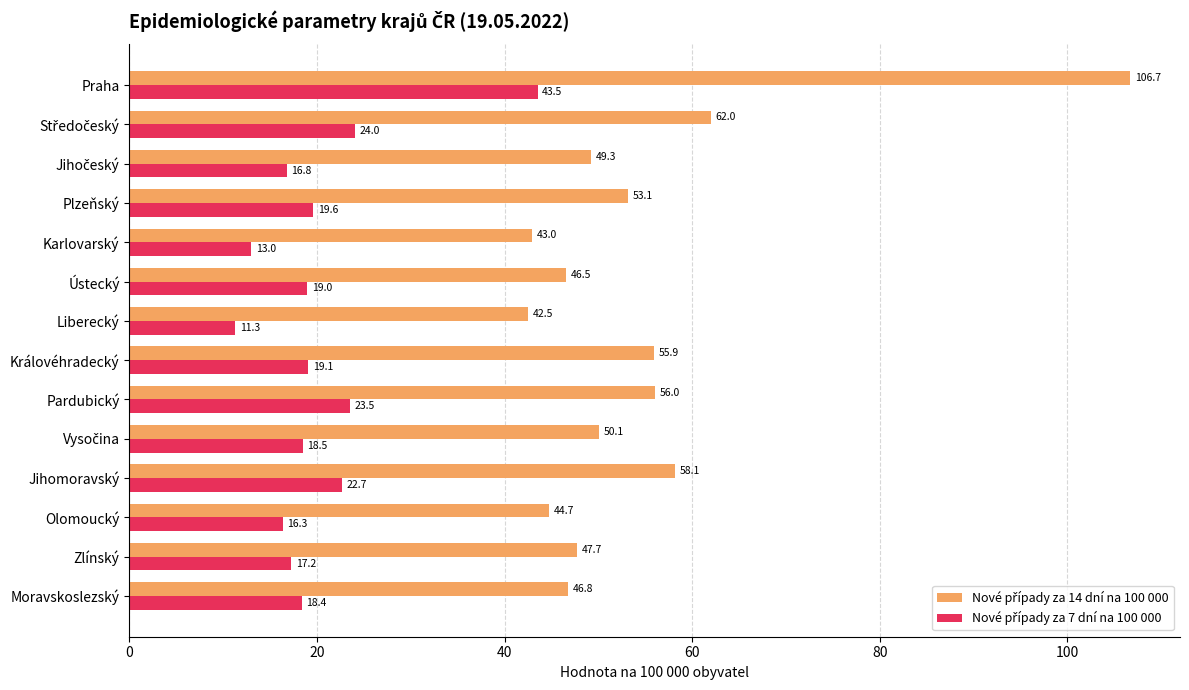

At which category does the chart reach its minimum across all series?

Liberecký